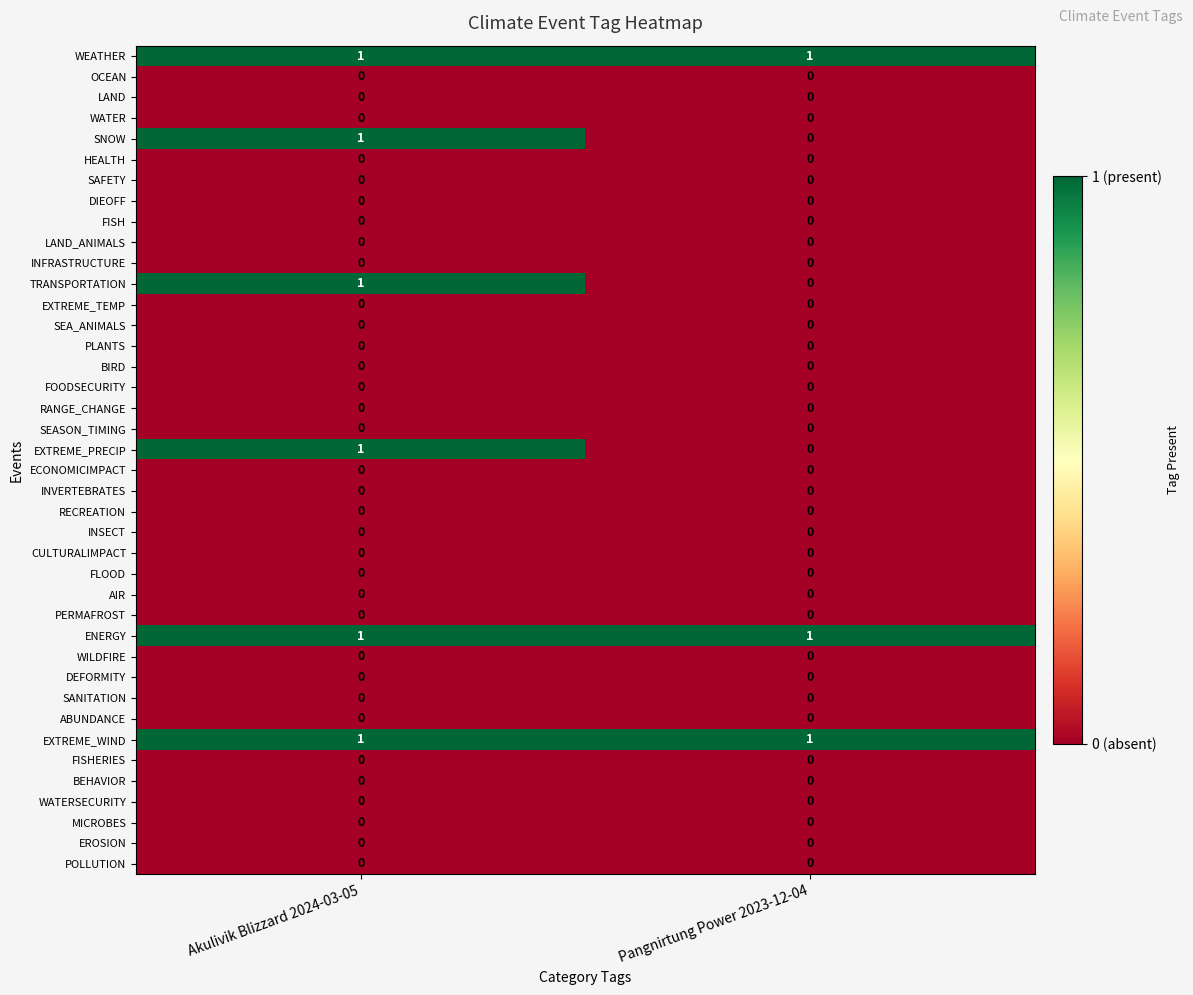

What is the total value across all series at Pangnirtung Power 2023-12-04?

3